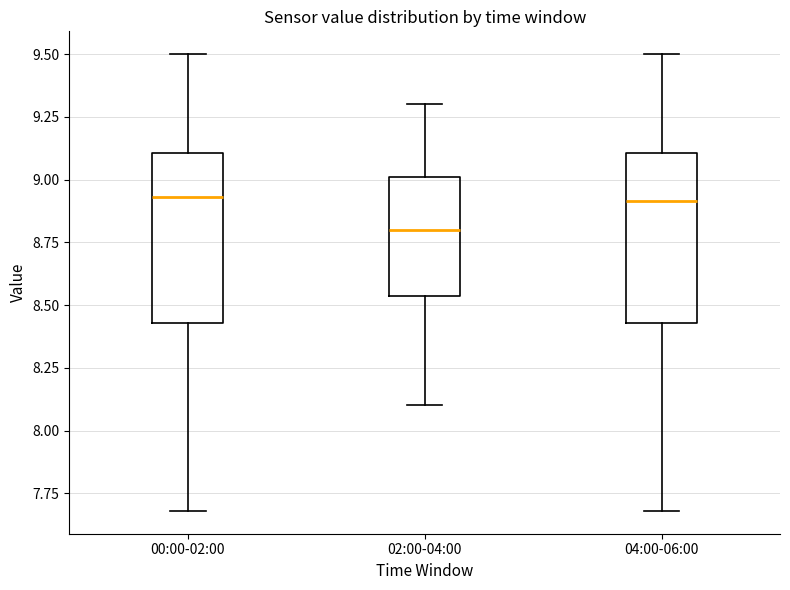

Which box's median line is the lowest?

02:00-04:00